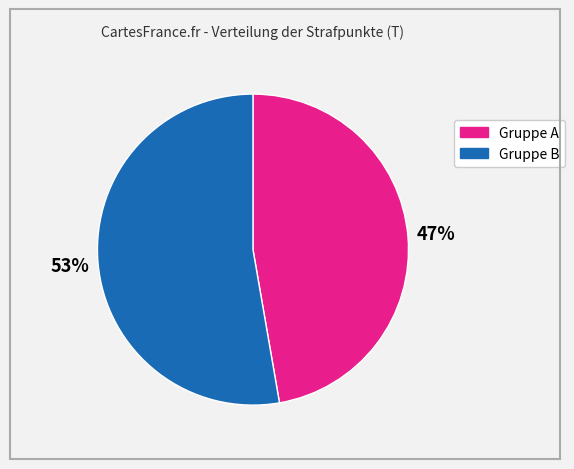

Is there a majority slice in this chart?

Yes